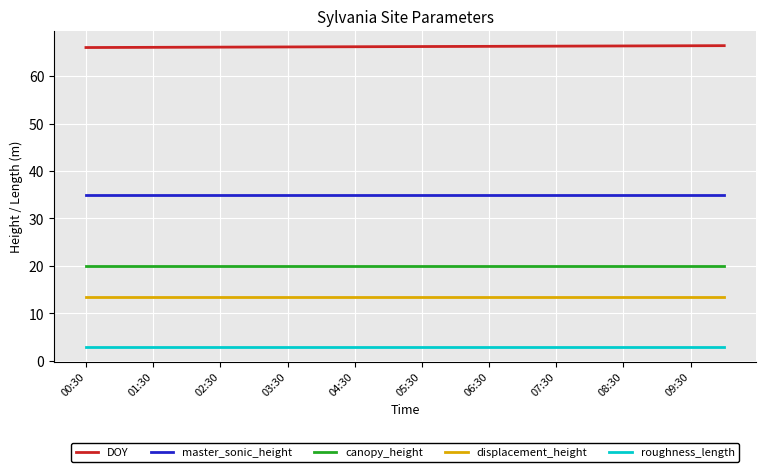

What is the minimum value shown in the chart?

3.0